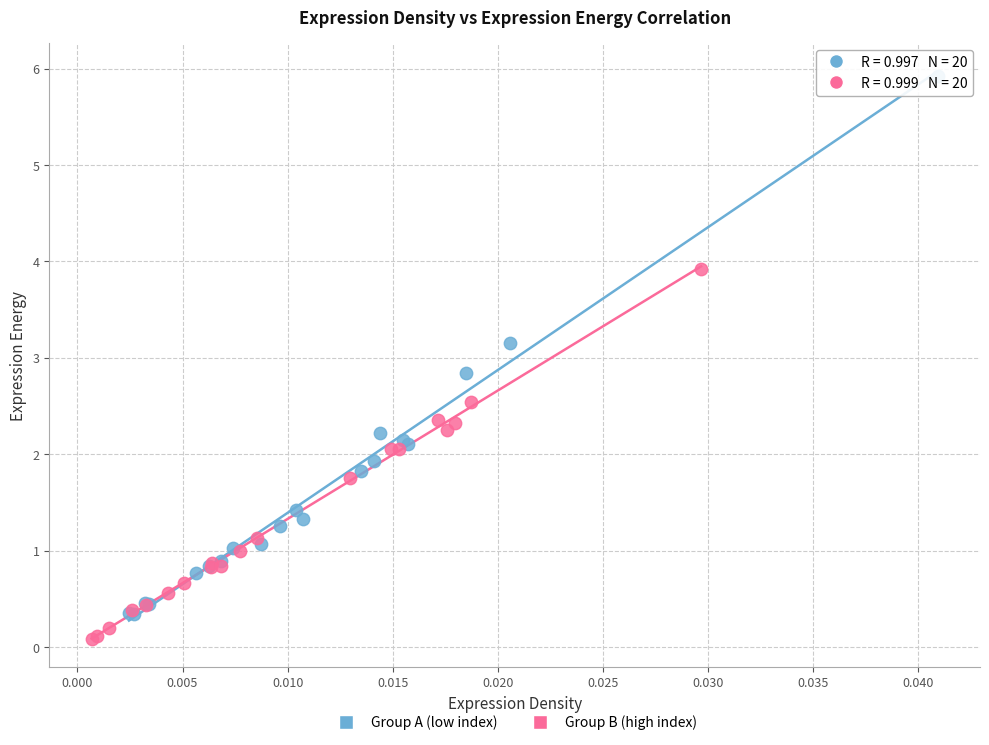

What are all the series names shown in the legend?

Group A (low index), Group B (high index)